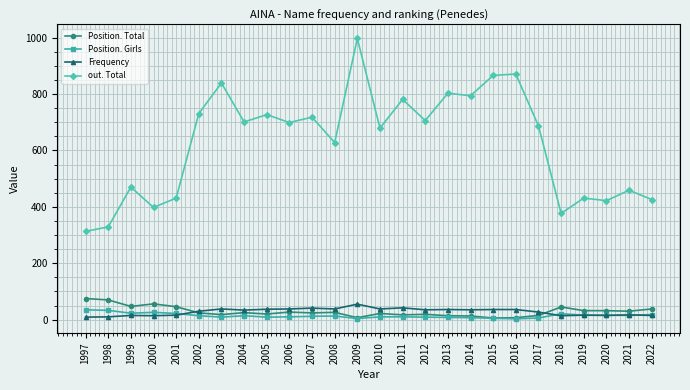

What is the average value of the Position. Total series?

29